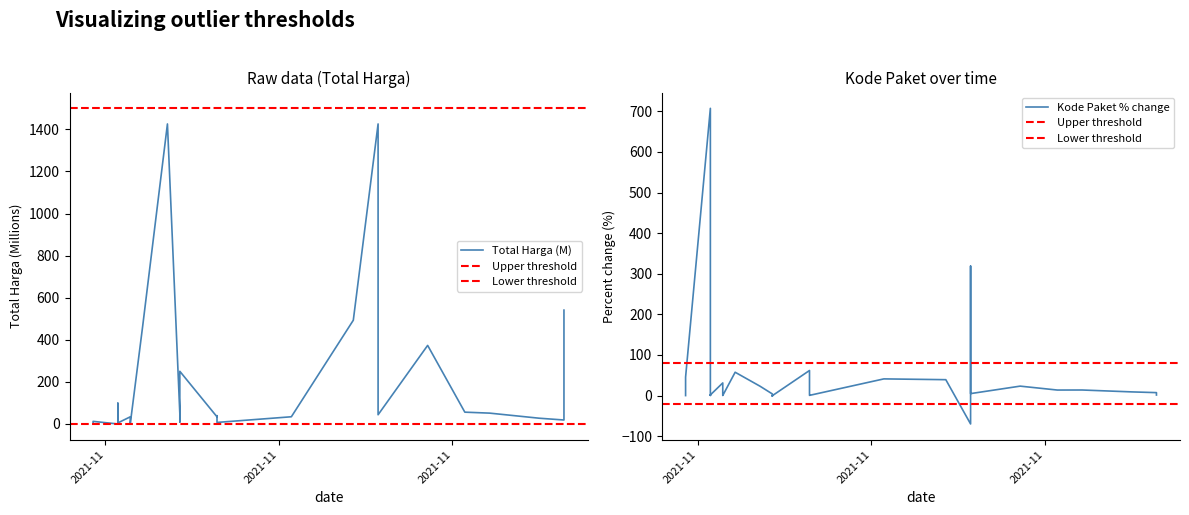

True or false: there are more than 1 points higher than both neighbors.

True